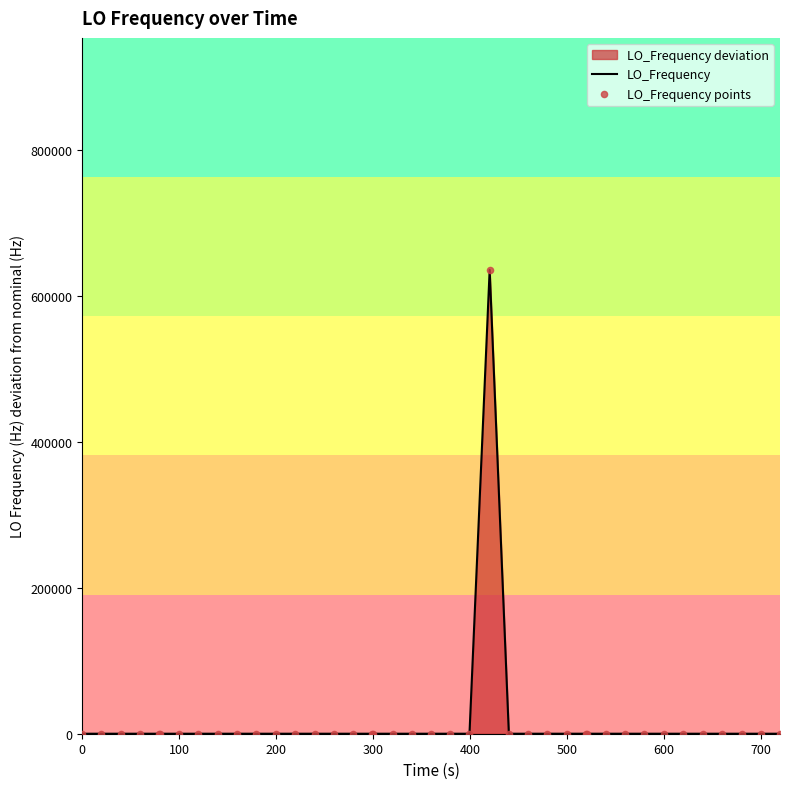

What is the greatest value displayed?

635707.5